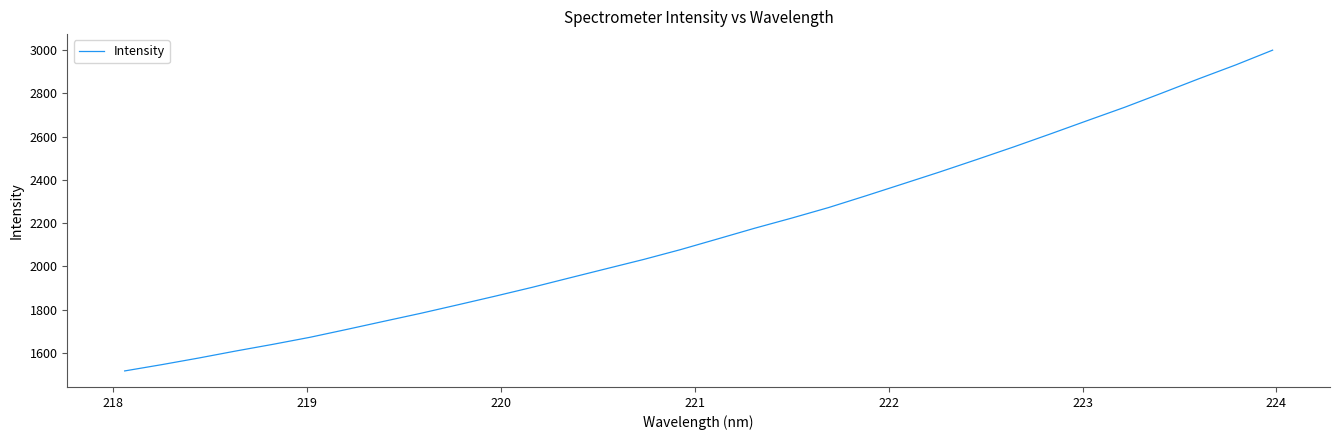

Reading right to left, transcribe all the data shown in this chart.

3000.0	2931.5	2867.4	2801.1	2735.9	2674.8	2613.1	2552.6	2494.1	2436.7	2381.3	2326.2	2272.3	2223.4	2176.6	2127.0	2077.8	2032.2	1989.6	1946.8	1903.7	1862.8	1823.1	1783.8	1746.7	1709.2	1672.5	1640.0	1609.1	1576.7	1546.0	1517.0